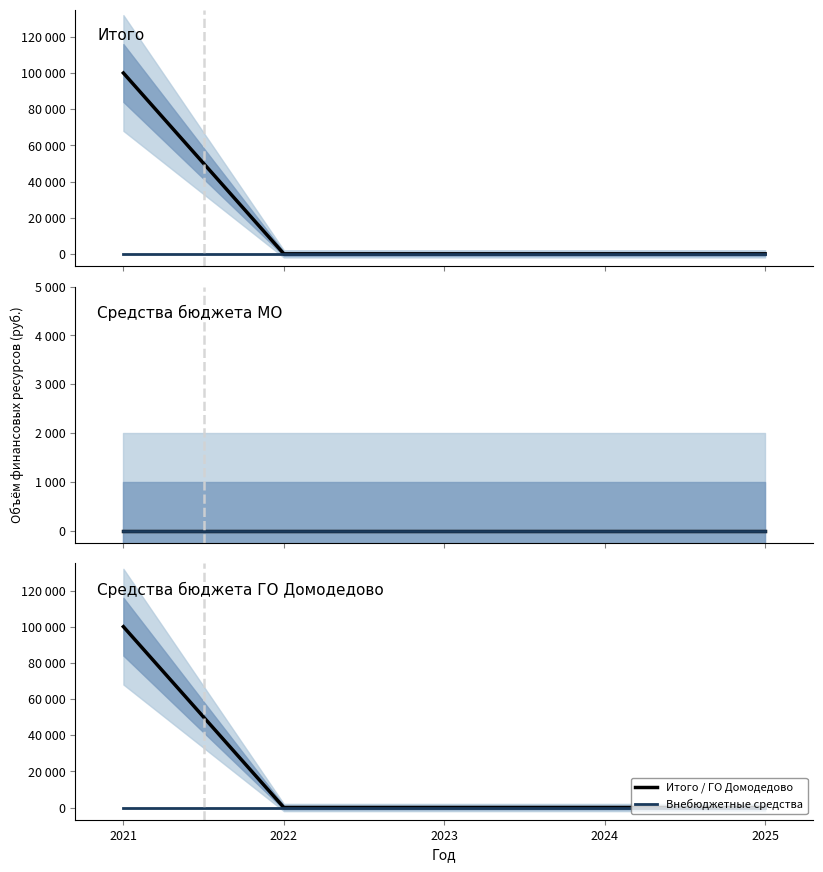

The Итого series shows 143791 at 2020. True or false?

False